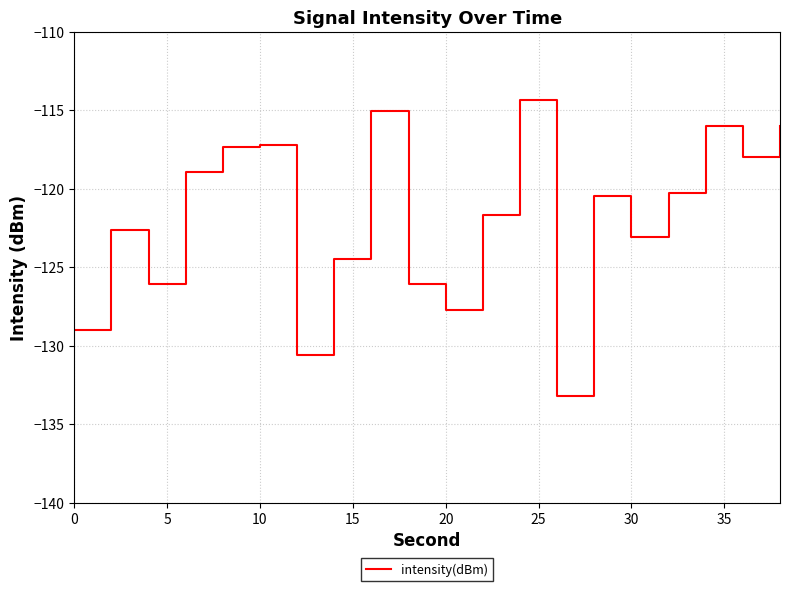

What is the smallest value displayed?

-133.2